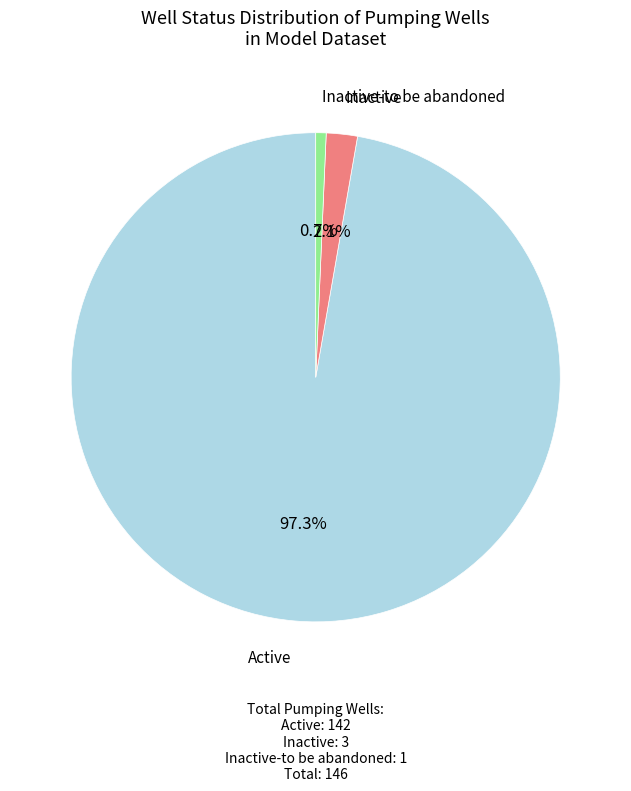

Is there any slice that represents more than half of the pie?

Yes